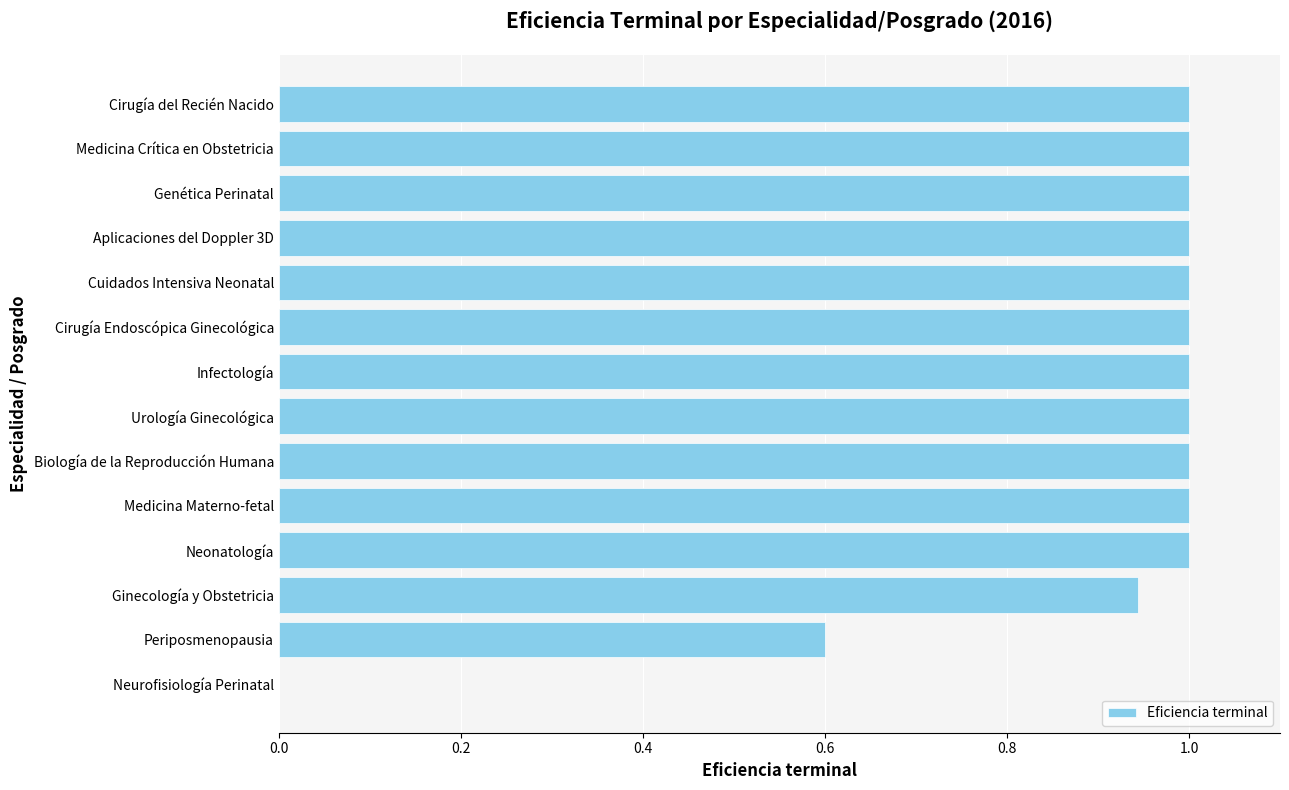

What is the greatest value displayed?

1.0